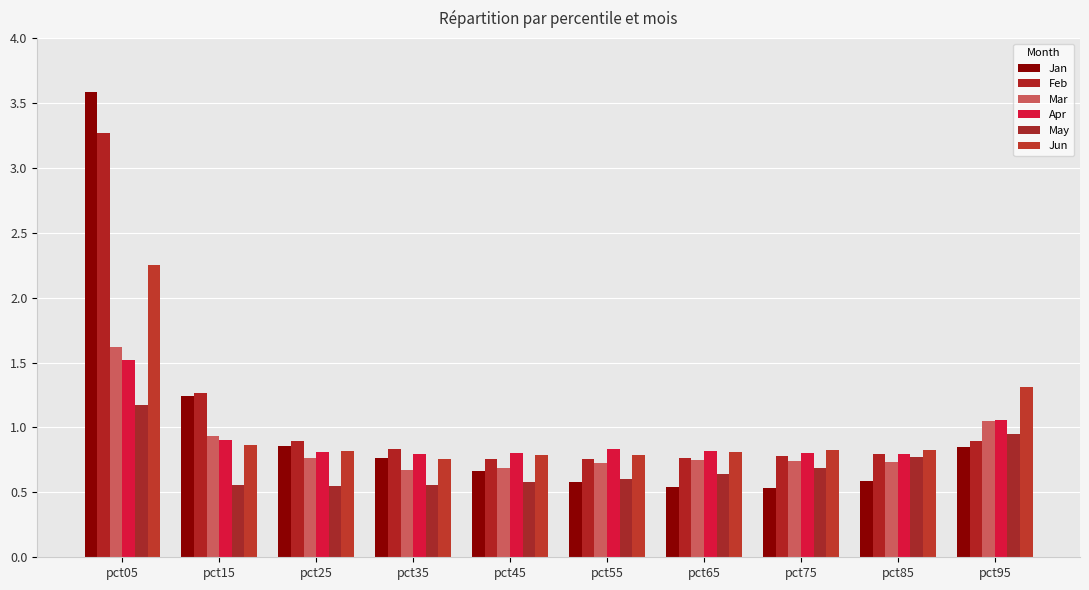

What is the difference between the maximum and minimum values in the Jun series?

1.5